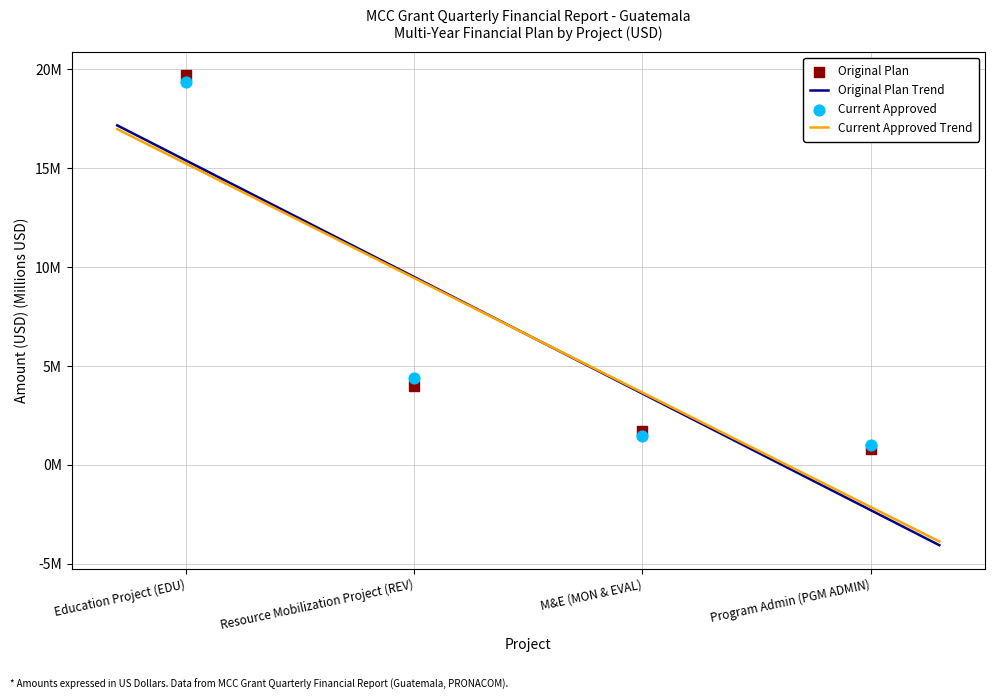

At which category is the sum across all series the highest?

Education Project (EDU)